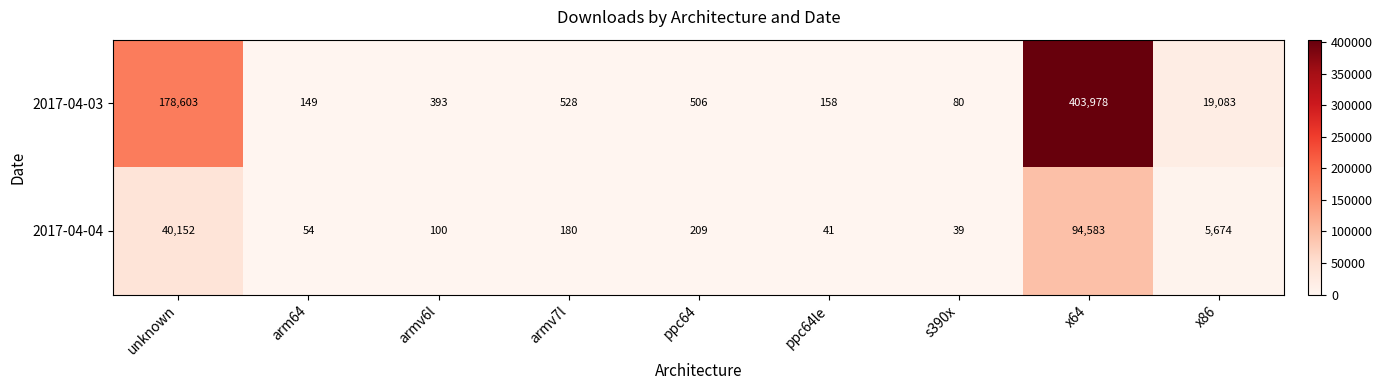

Reading left to right, transcribe all the data shown in this chart.

2017-04-03: 178603	149	393	528	506	158	80	403978	19083
2017-04-04: 40152	54	100	180	209	41	39	94583	5674